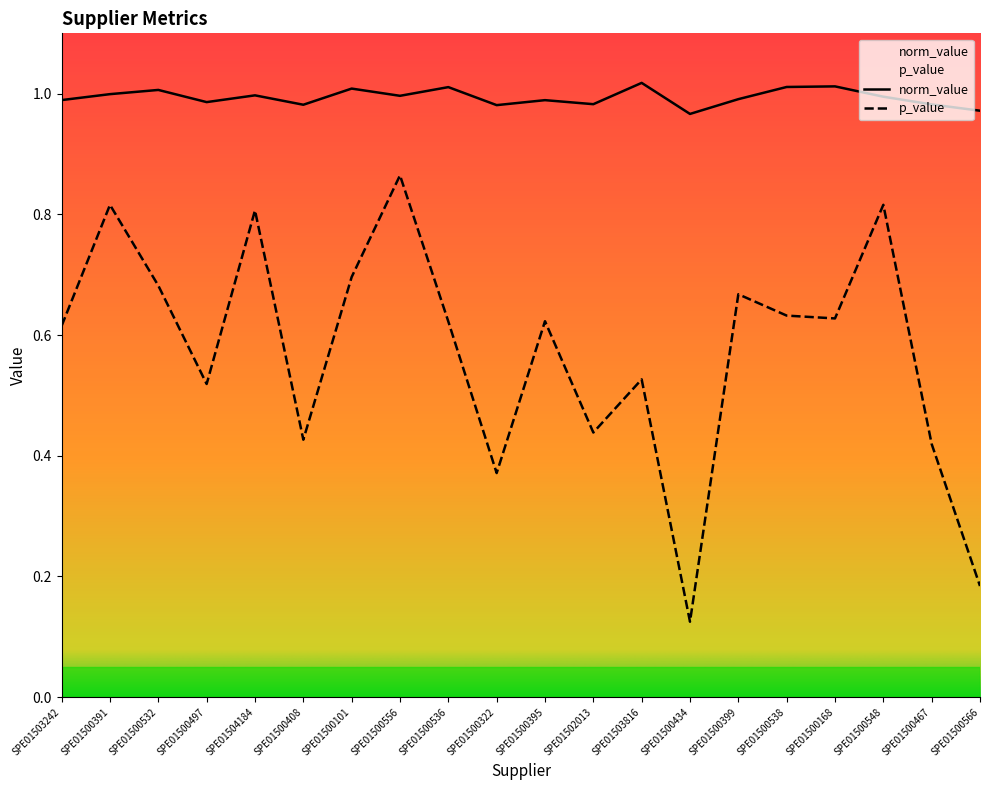

Rank the series by their average value, from lowest to highest.

p_value, norm_value